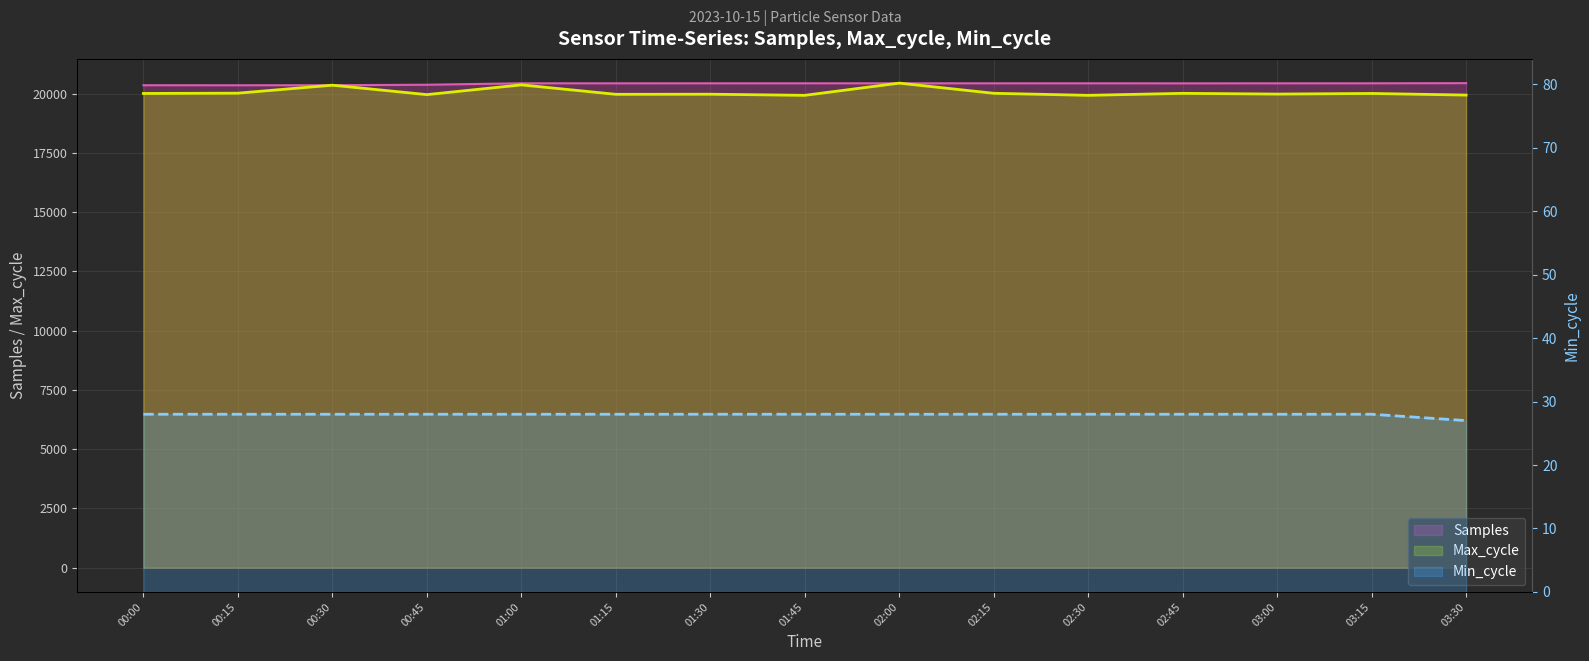

Reading left to right, list all the values displayed in this chart.

Samples: 20349.6	20349.1	20350.5	20371.0	20432.1	20430.5	20431.6	20431.7	20432.0	20430.8	20431.4	20429.8	20430.6	20431.7	20438.0
Max_cycle: 20002.0	20014.0	20351.0	19953.0	20364.0	19966.0	19970.0	19923.0	20438.0	20009.0	19923.0	20007.0	19976.0	20002.0	19934.0
Min_cycle: 28.0	28.0	28.0	28.0	28.0	28.0	28.0	28.0	28.0	28.0	28.0	28.0	28.0	28.0	27.0